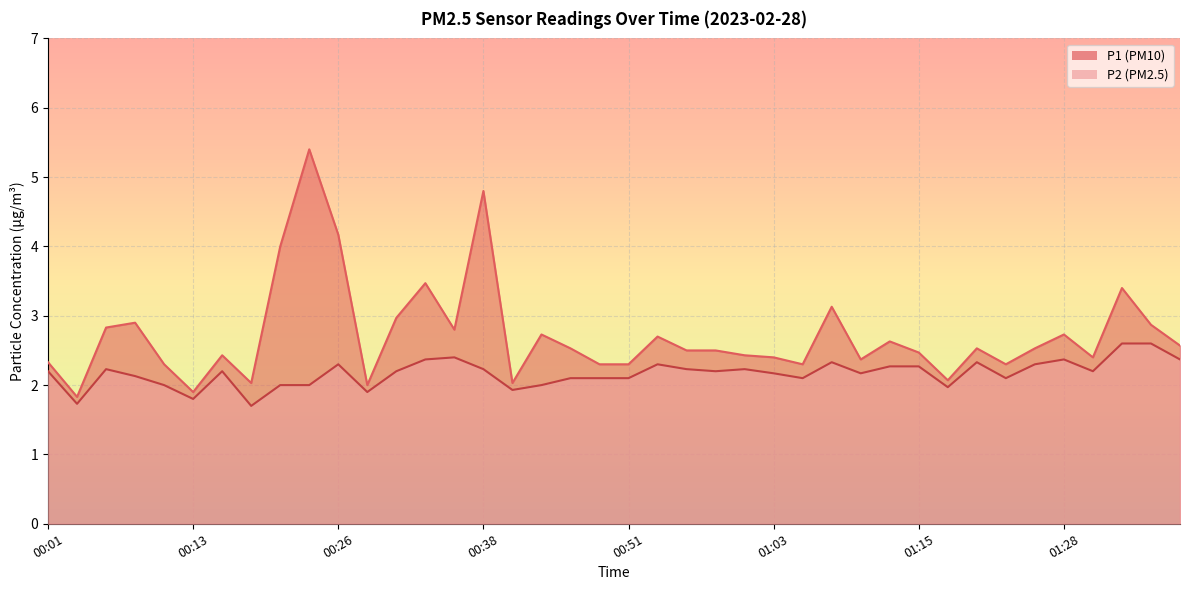

What position from the left is 00:13?

6